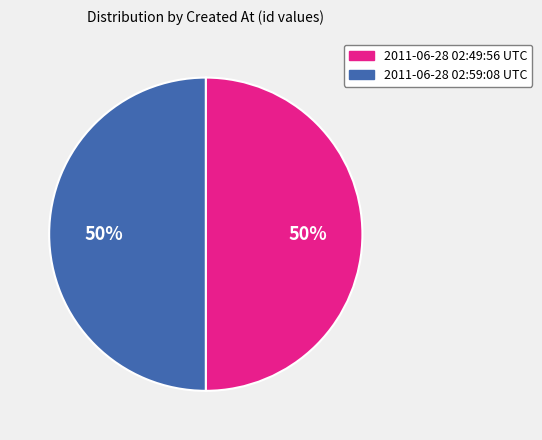

To the nearest percent, what is the average slice percentage?

50%